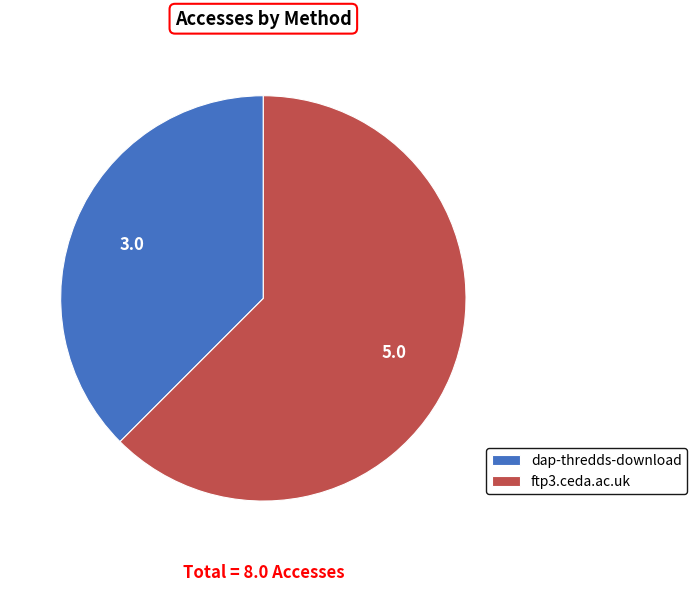

How many segments does this pie chart have?

2